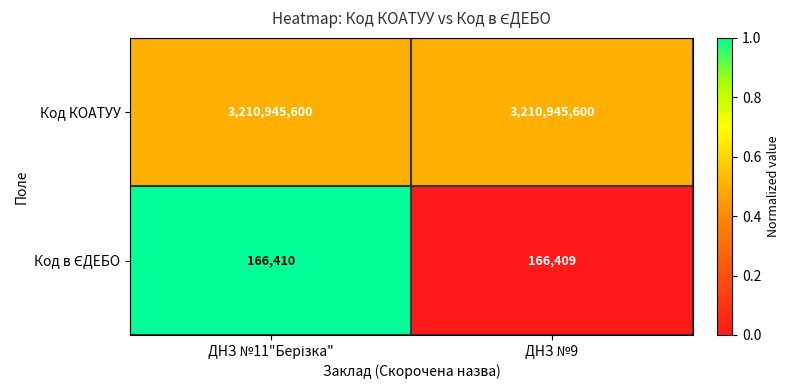

The value of Код КОАТУУ at ДНЗ №9 is 4925644124. True or false?

False